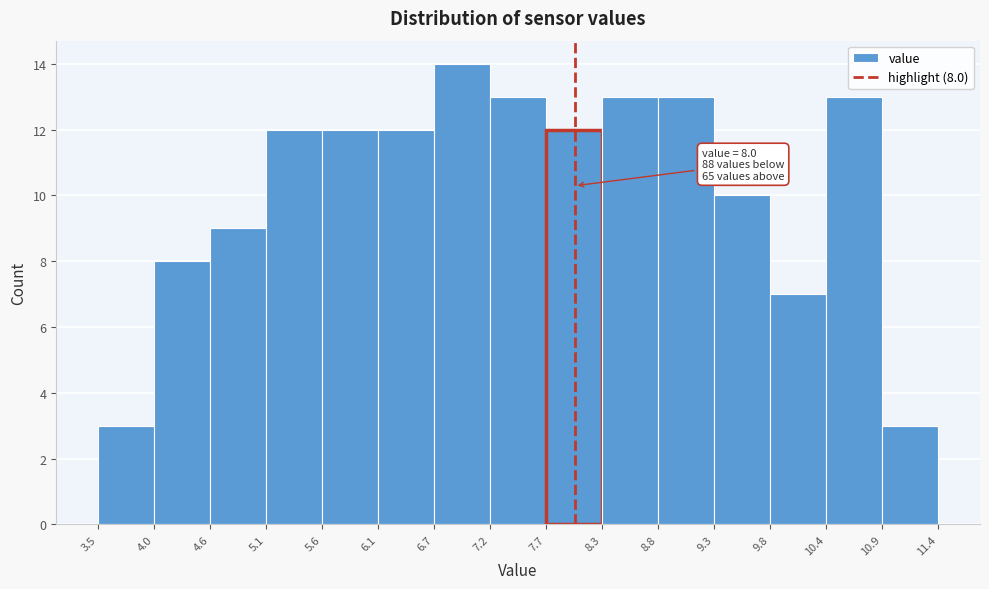

Which range on the x-axis has the tallest bar?

6.7 to 7.2